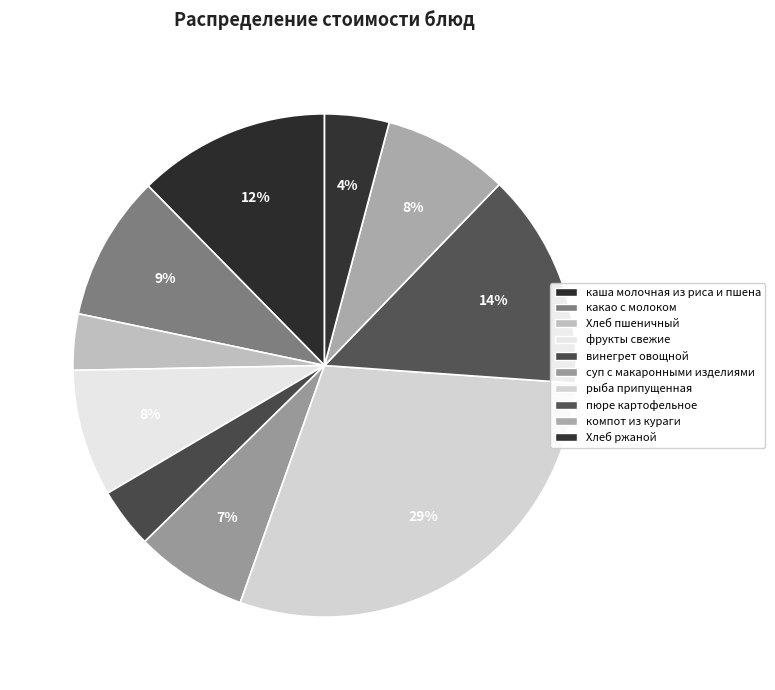

How many slices are in this pie chart?

10